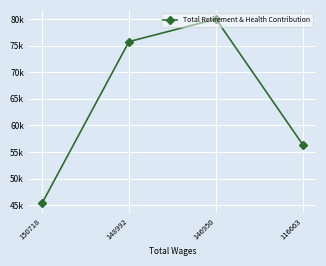

Does the chart have visible grid lines?

Yes